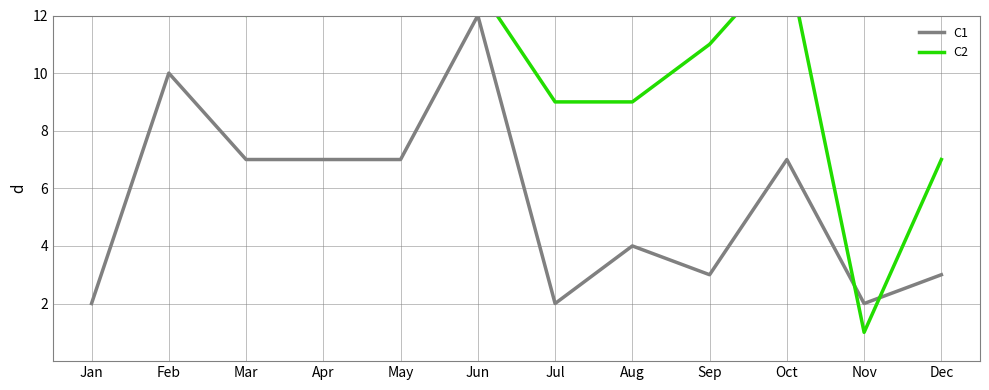

The C1 series shows 2 at Jul. True or false?

True